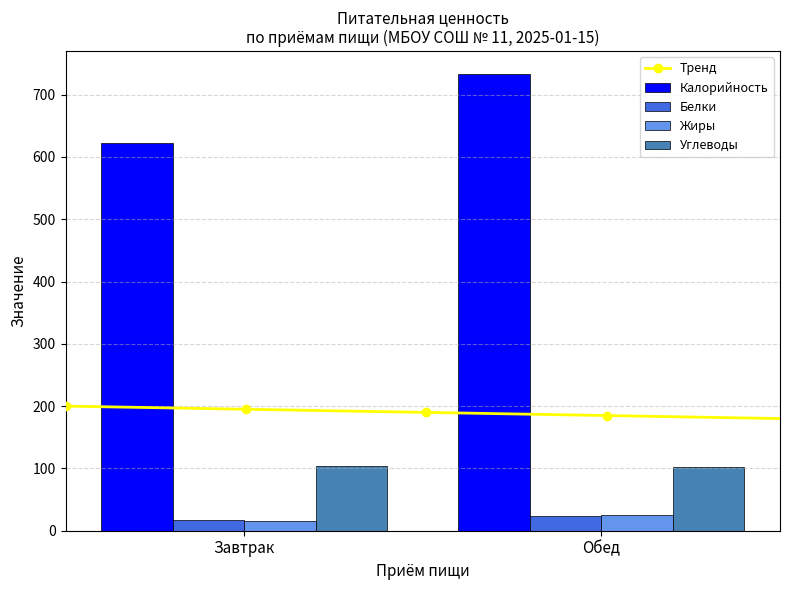

Rank the series at Обед from lowest to highest value.

Белки, Жиры, Углеводы, Калорийность